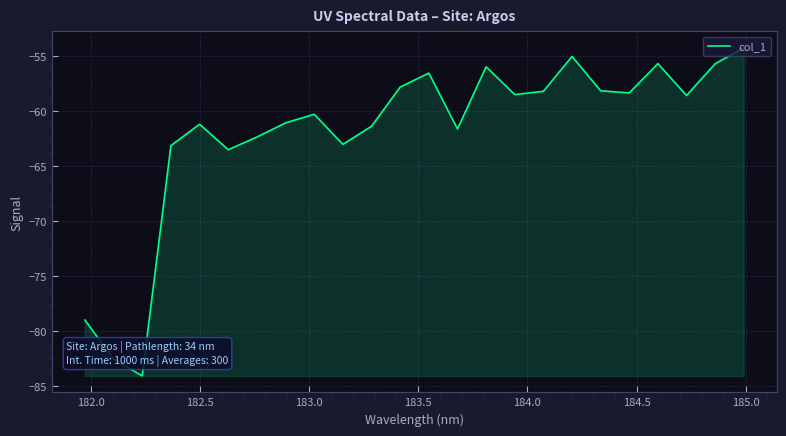

What is the smallest value displayed?

-84.1